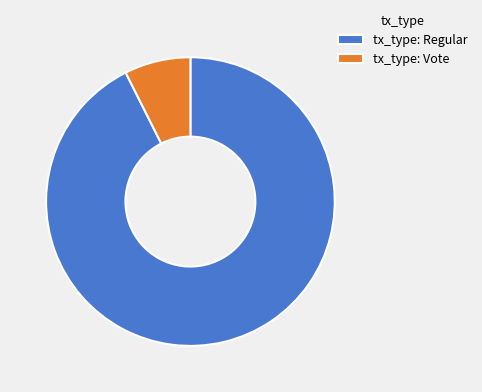

Rank the categories by value from highest to lowest.

tx_type: Regular, tx_type: Vote